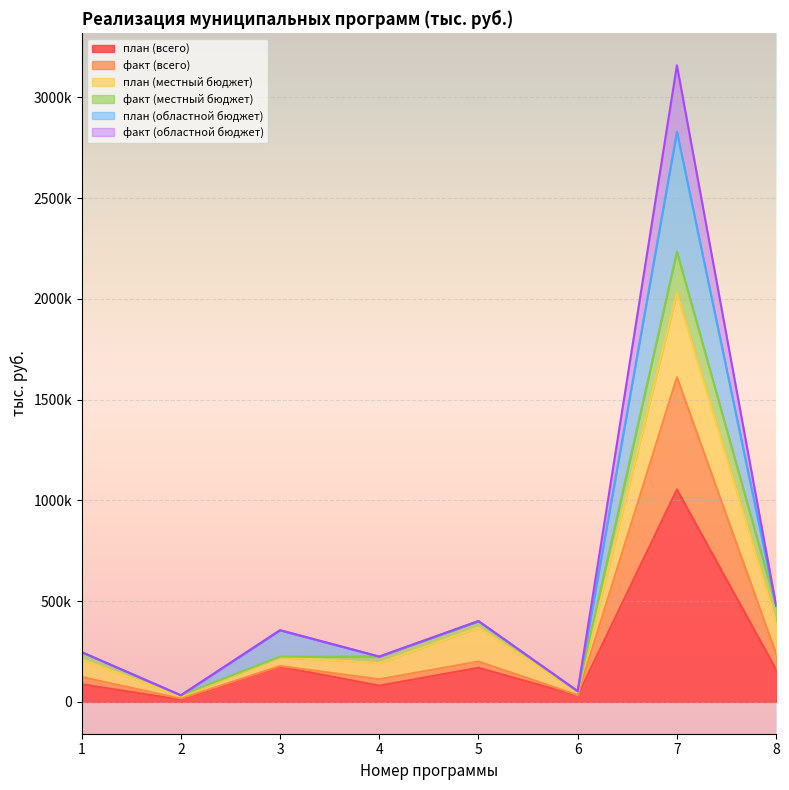

True or false: план (всего) has more than 2 points higher than both neighbors.

True